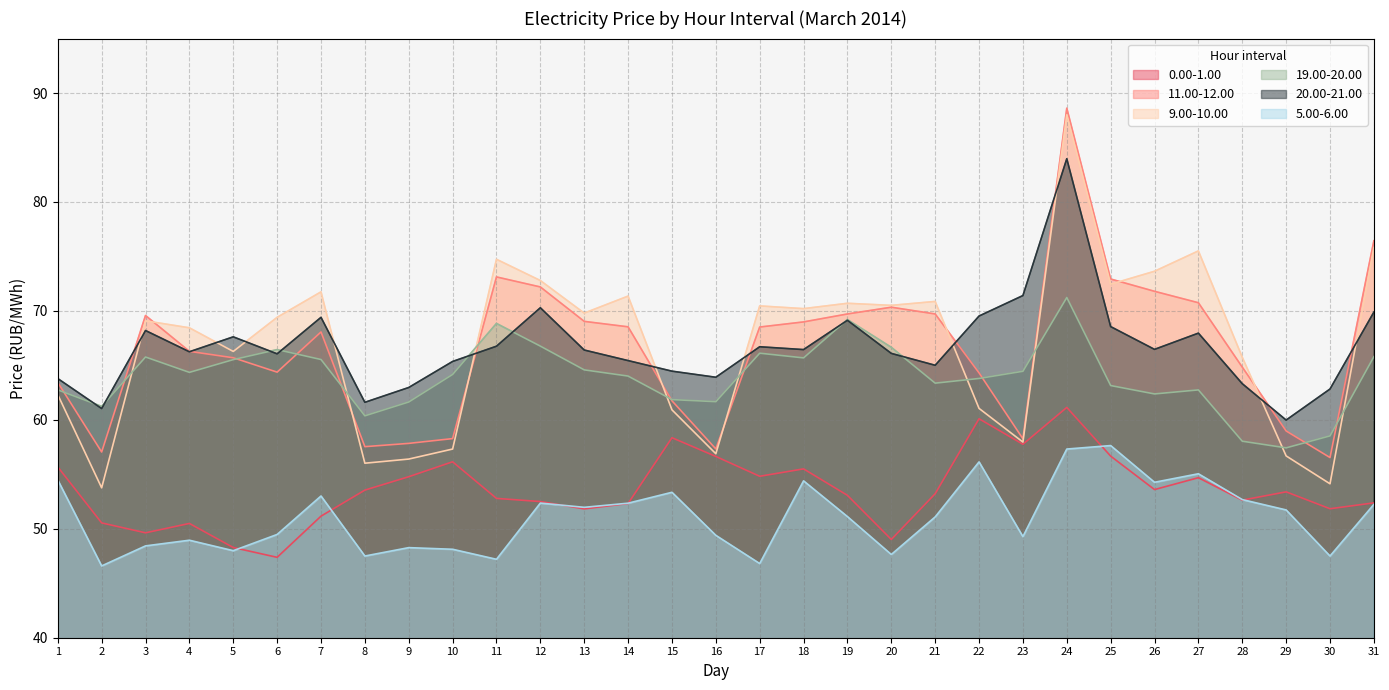

What is the total value across all series at 18?

381.2